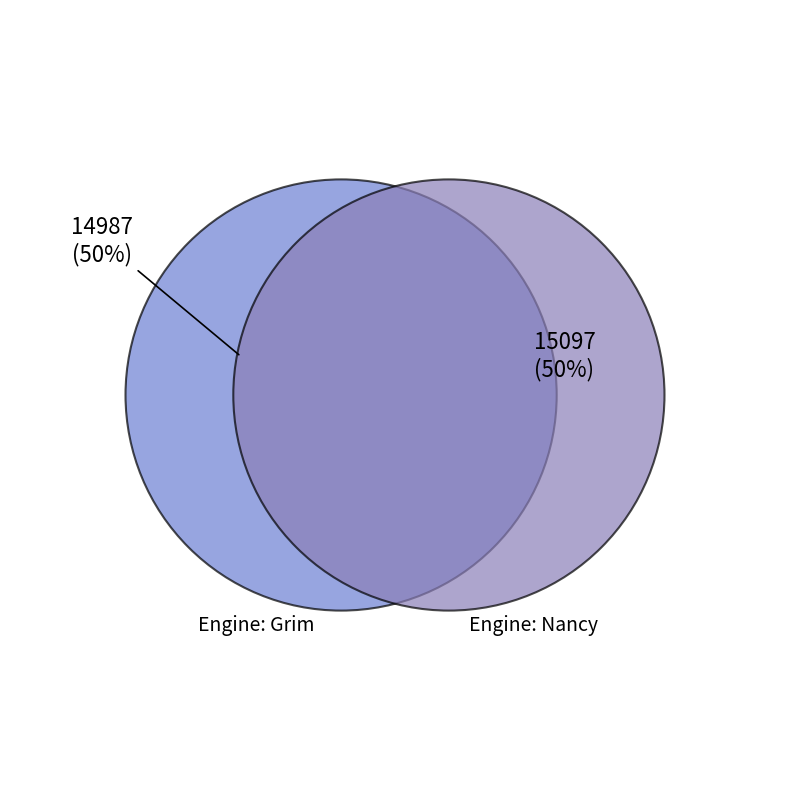

Is the sum of Engine: Nancy and Engine: Grim greater than half?

Yes